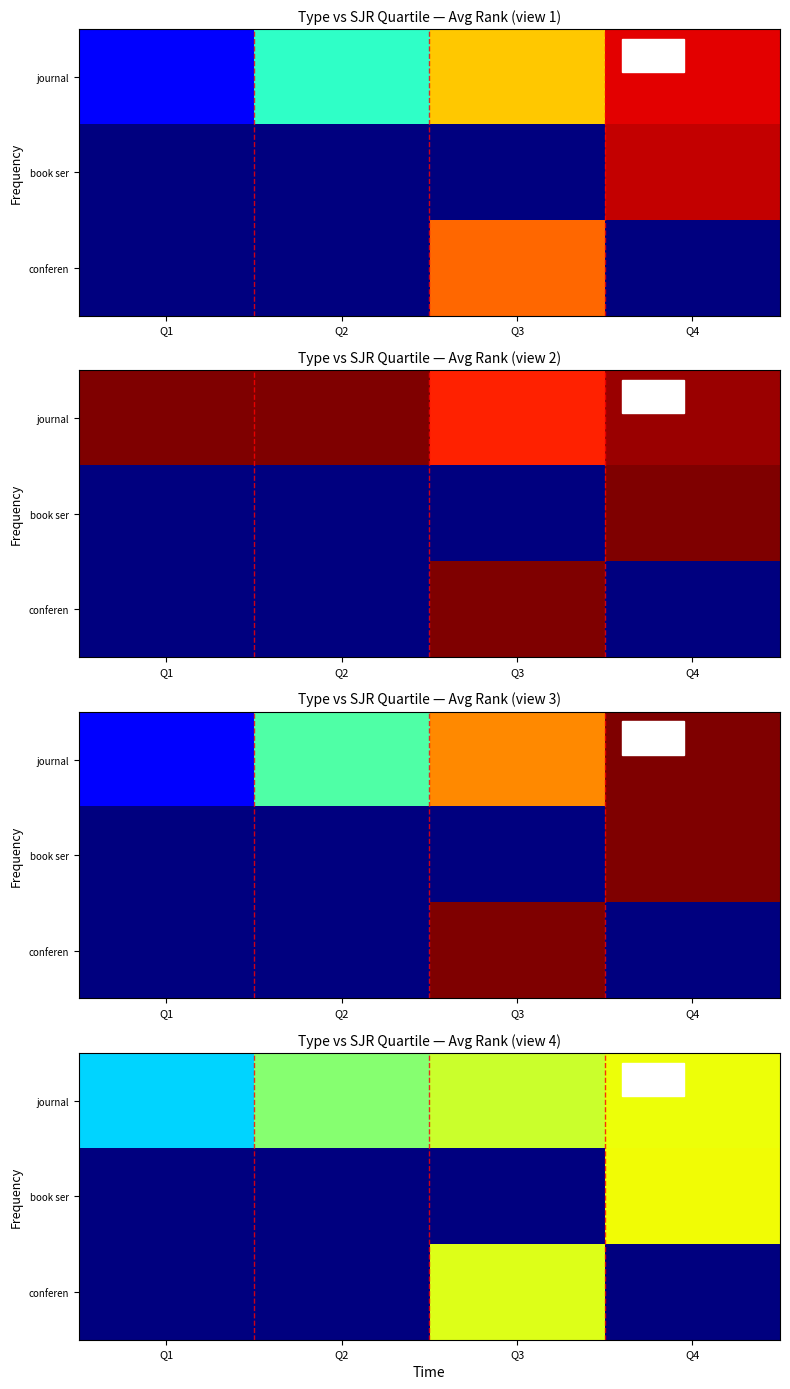

How many values in conferen are above zero?

1